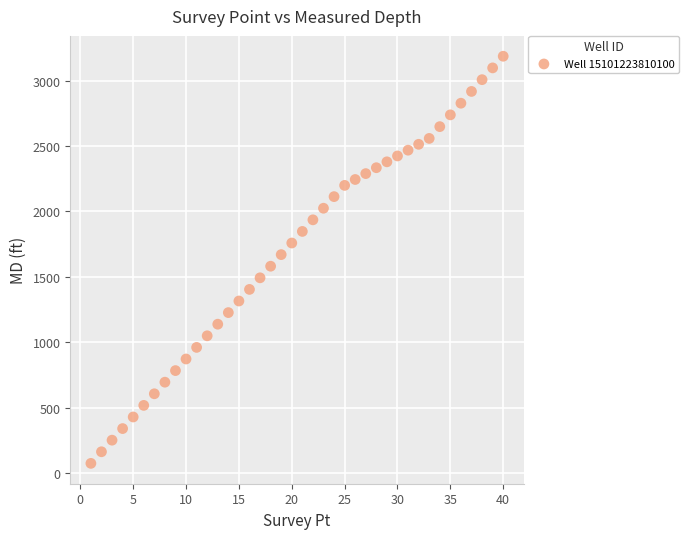

What is the range of Y values (max minus min)?

3111.7